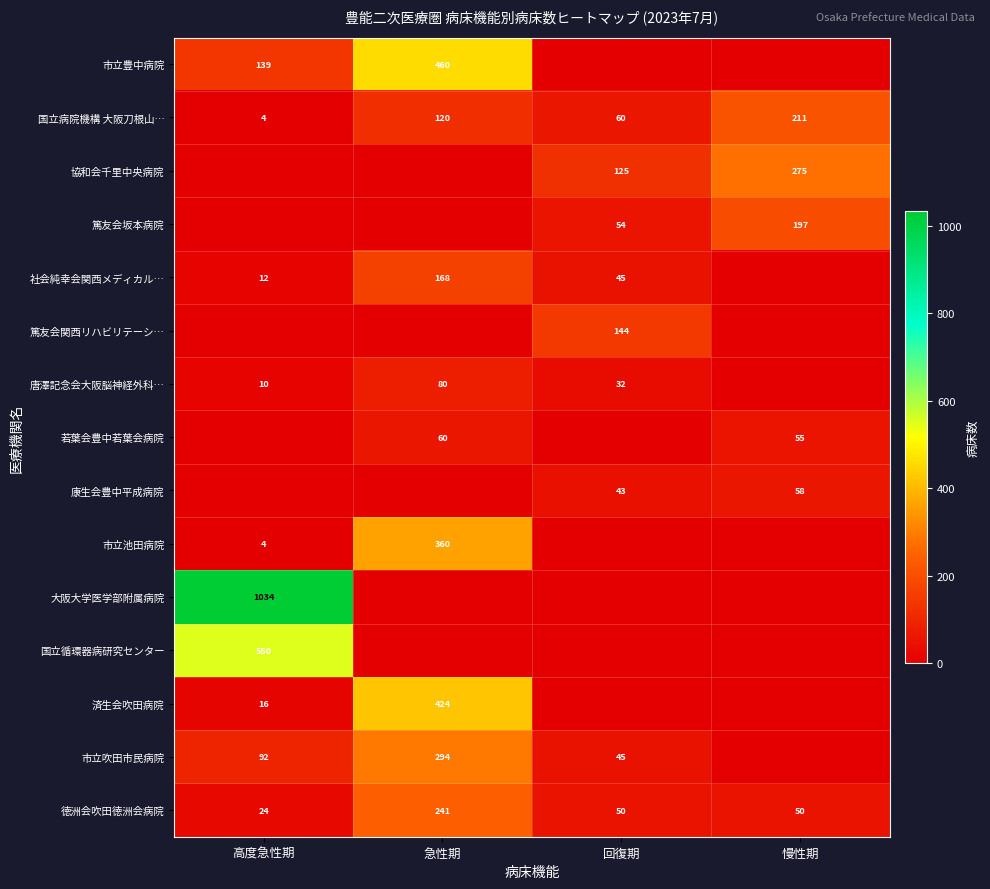

The value of 協和会千里中央病院 at 回復期 is 125. True or false?

True